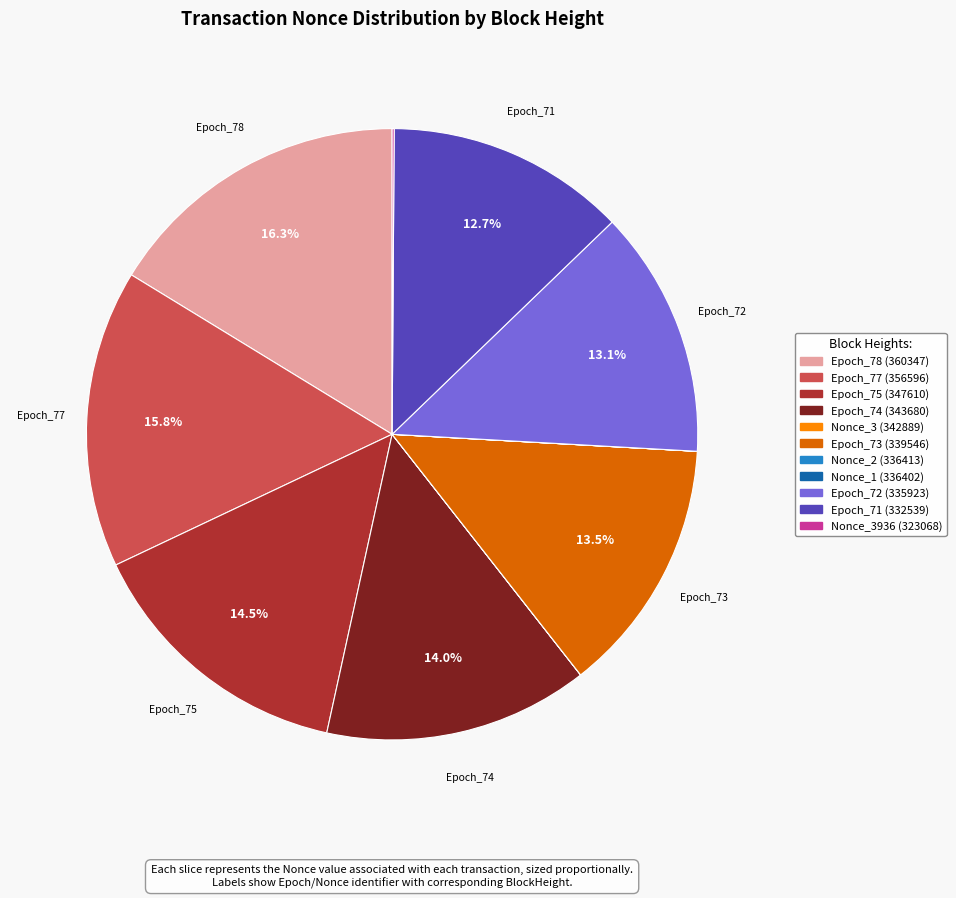

The Epoch_75 (347610) slice represents 3% of the pie. True or false?

False